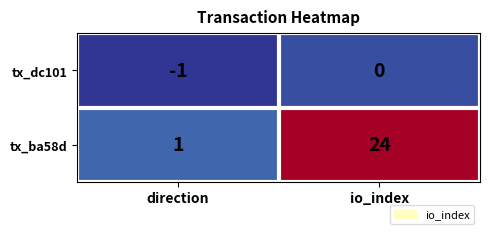

The tx_ba58d series shows 0 at direction. True or false?

False